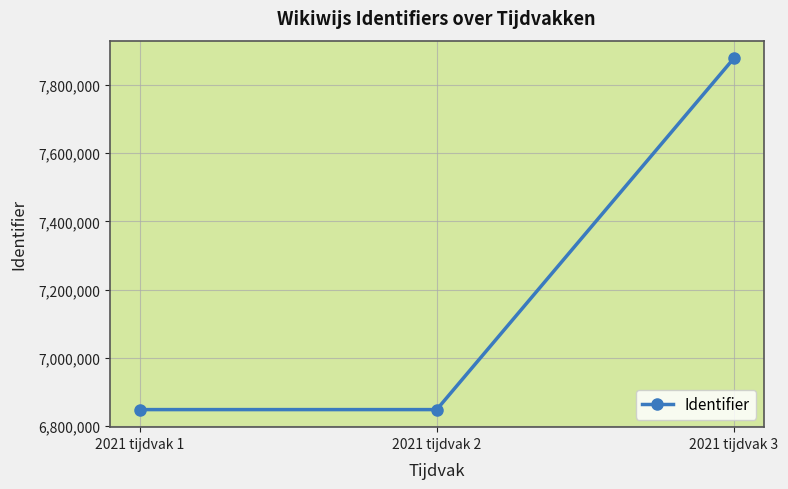

Where is the data nearest to the value 7363299?

2021 tijdvak 2